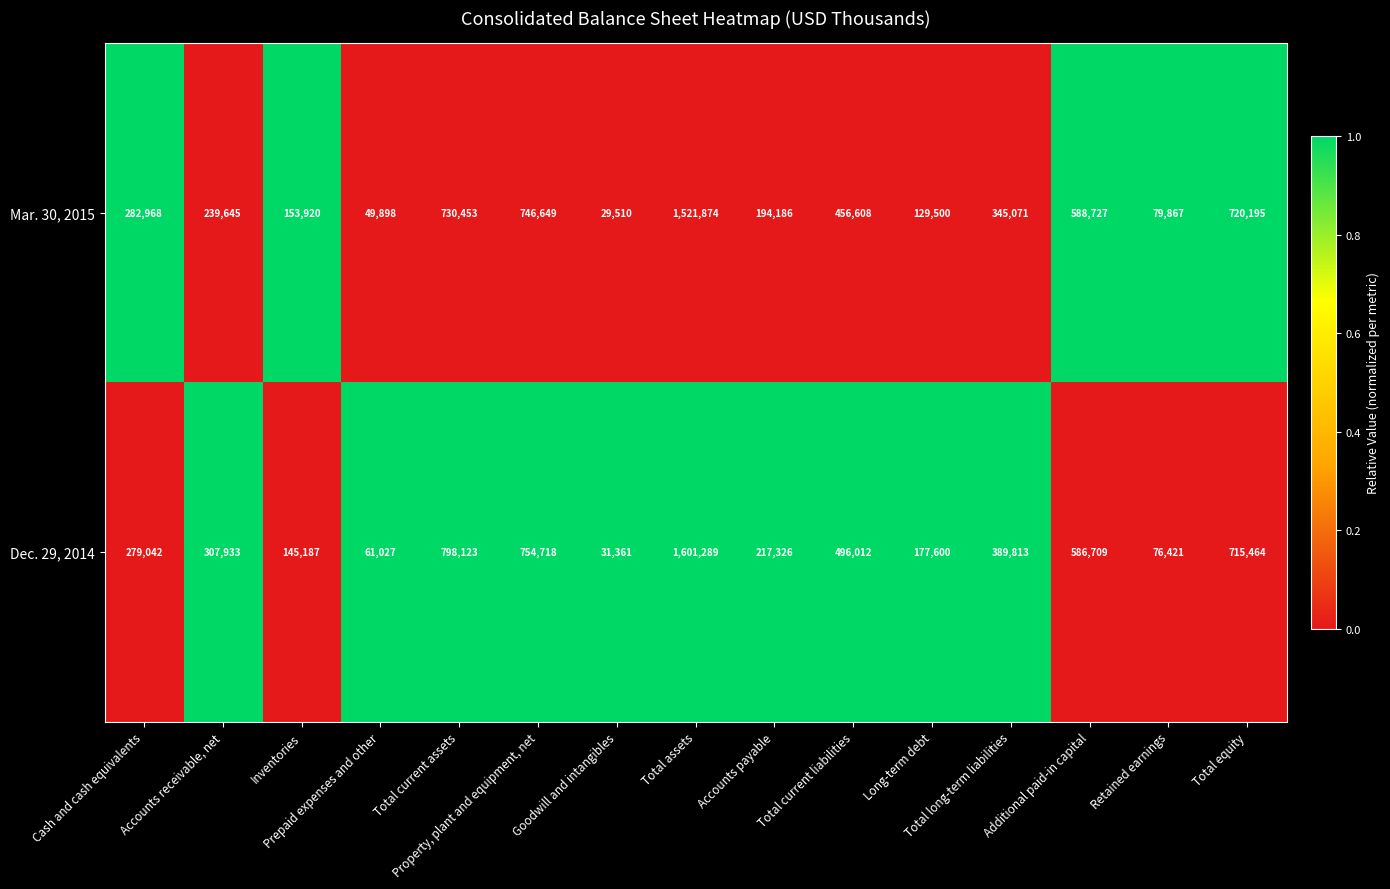

What is the minimum value shown in the chart?

29510